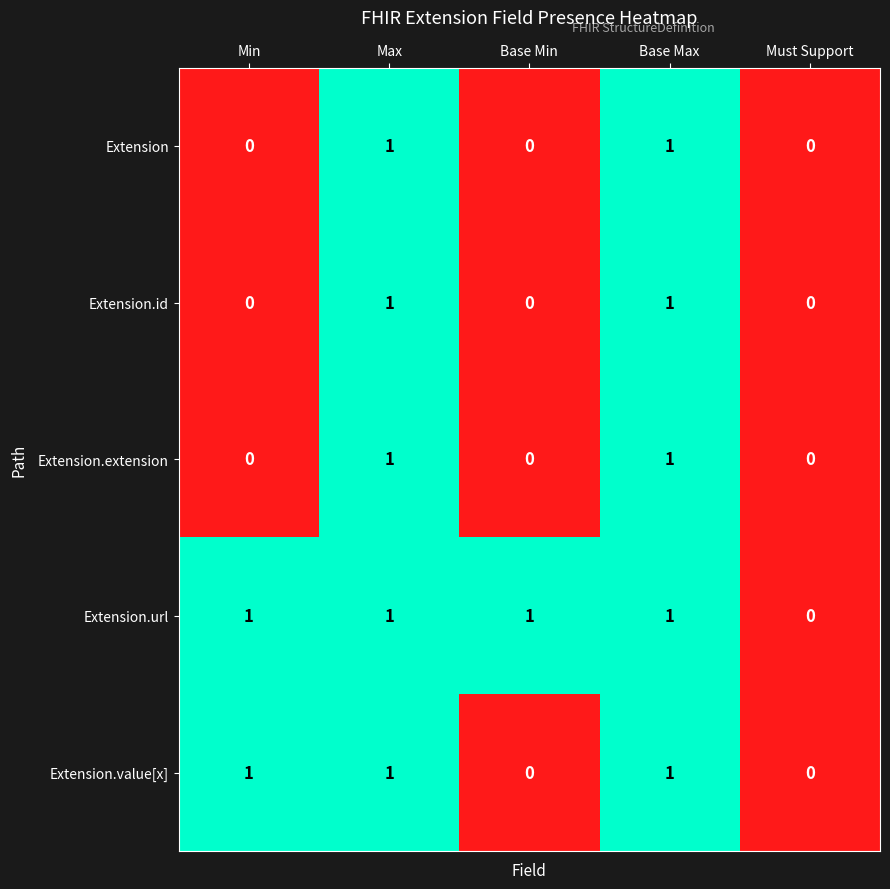

What is the sum of all Extension.url values?

4